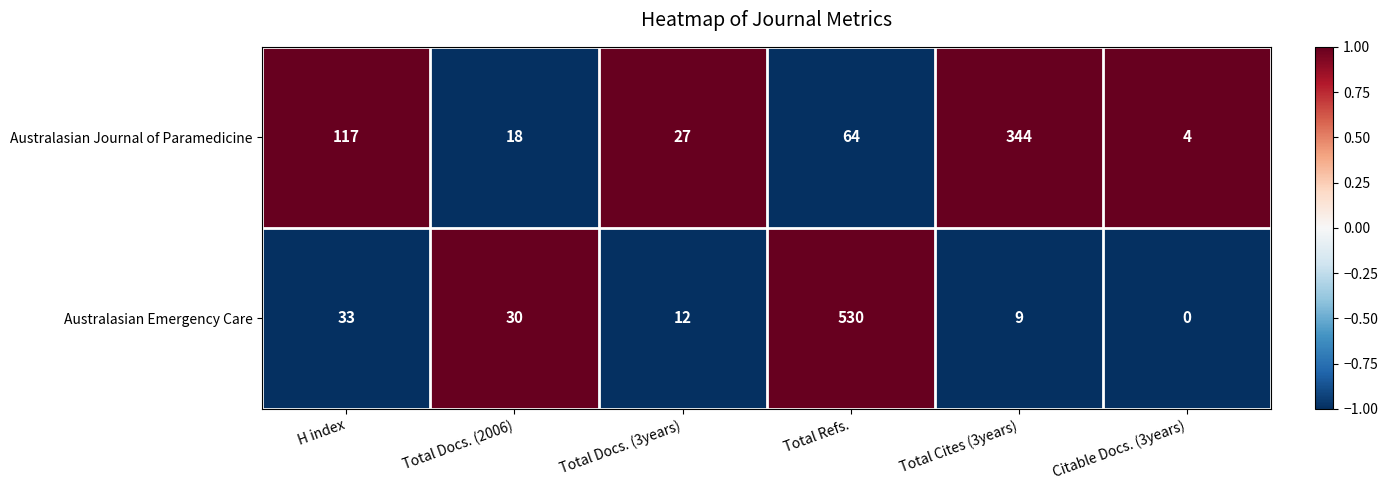

Which series changed the most between Total Refs. and Total Cites (3years)?

Australasian Emergency Care